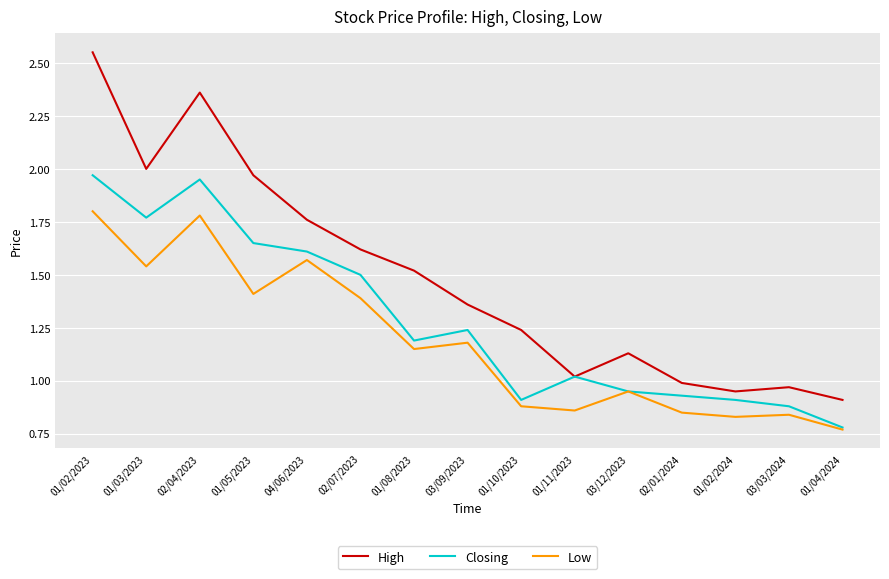

At 02/01/2024, list the series in order from smallest to largest.

Low, Closing, High